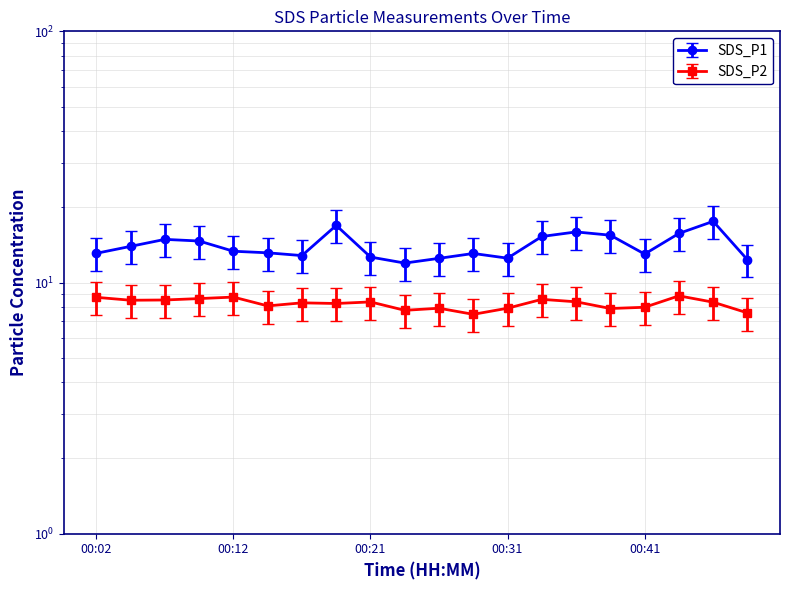

True or false: SDS_P1 and SDS_P2 intersect in this chart.

False